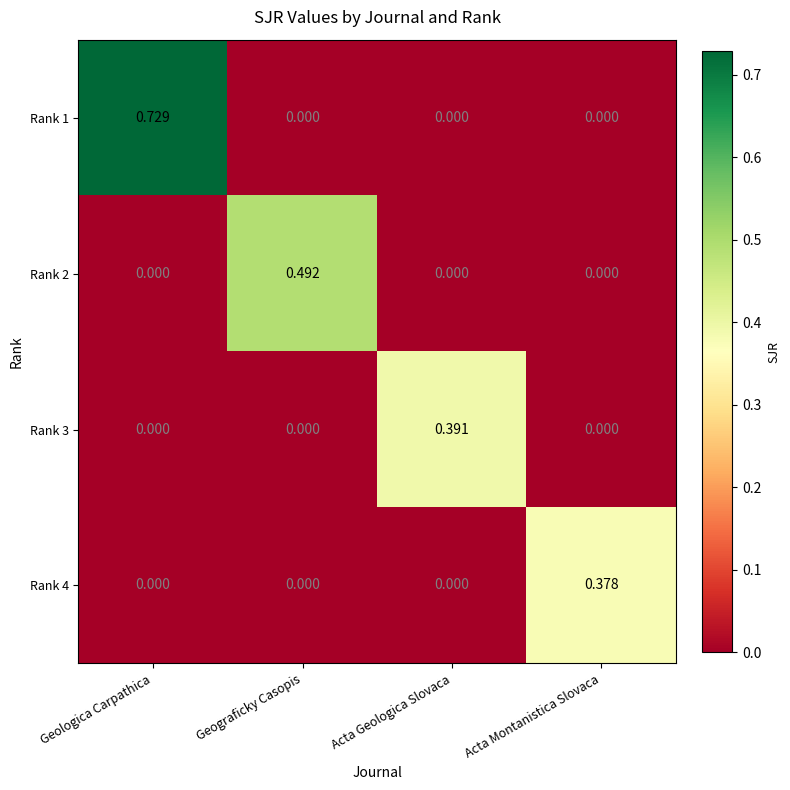

Is the value of Rank 2 at Geograficky Casopis greater than the value of Rank 3 at Acta Geologica Slovaca?

Yes